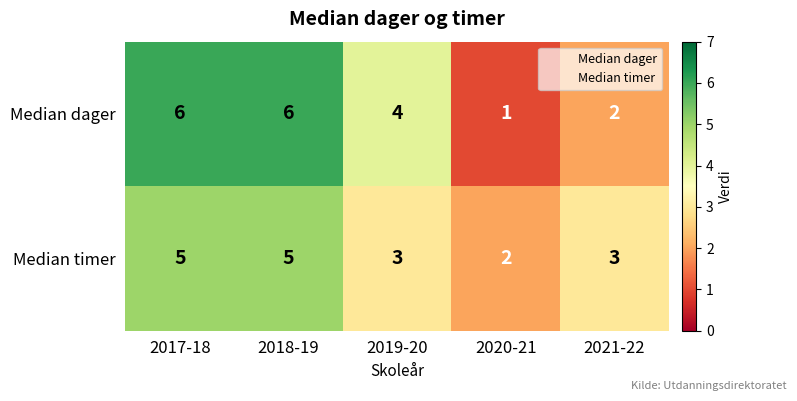

Which series has the largest range (max minus min)?

Median dager